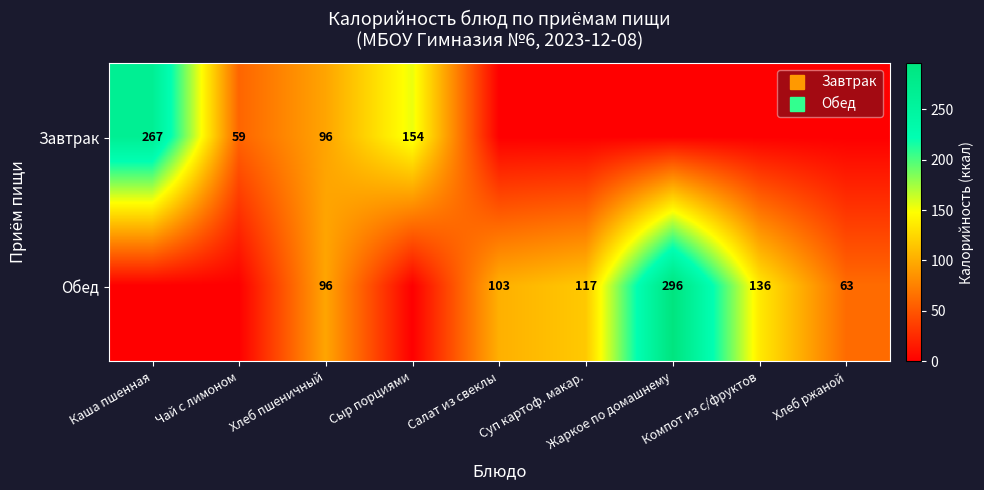

Which series has the largest total across all categories?

Обед